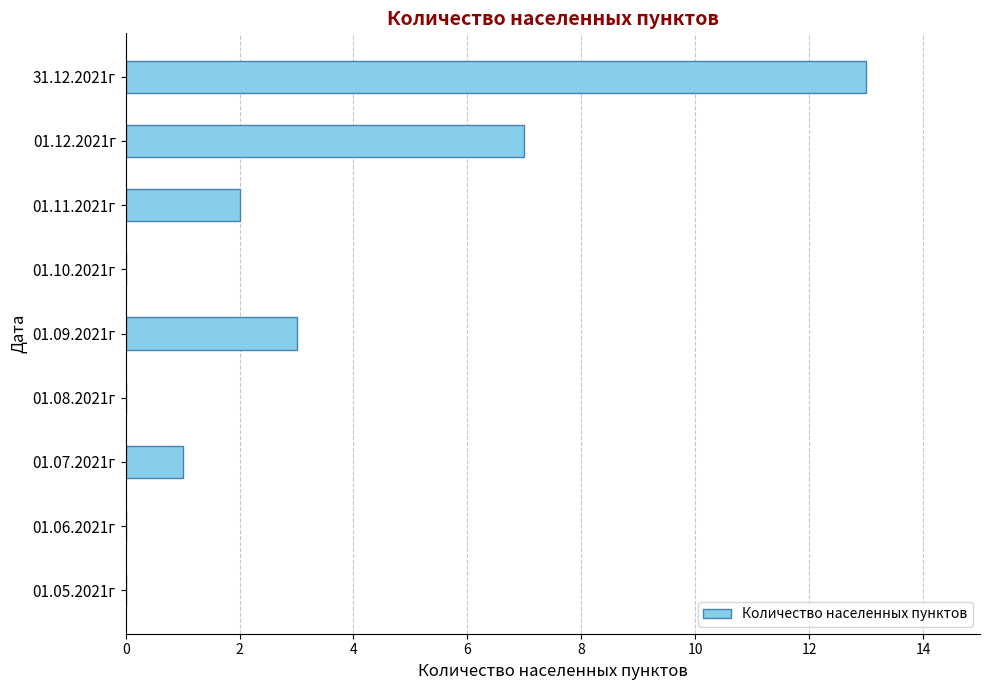

Which label corresponds to the largest value in the chart?

31.12.2021г